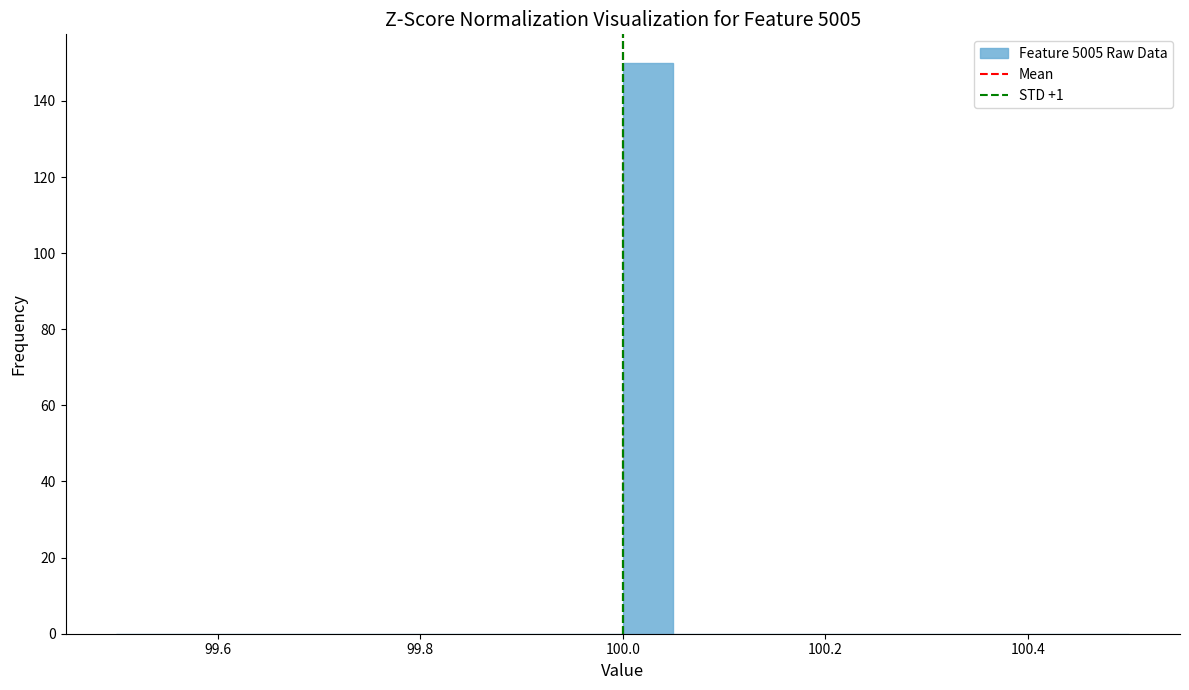

Read against the x-axis, roughly where is the centre of the tallest bar?

100.02